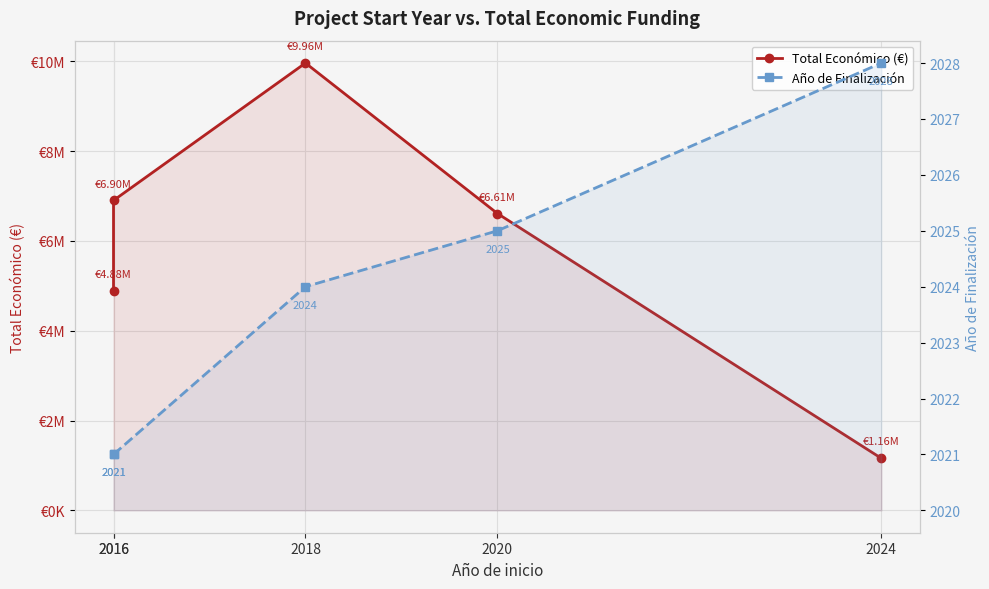

What is the average value of the Año de Finalización series?

2024